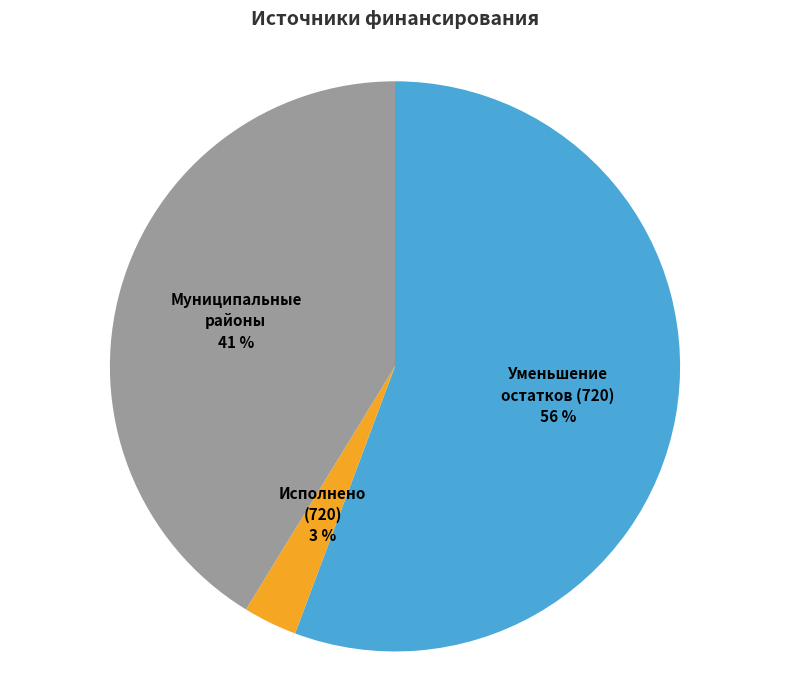

To the nearest percent, what is the average slice percentage?

33%